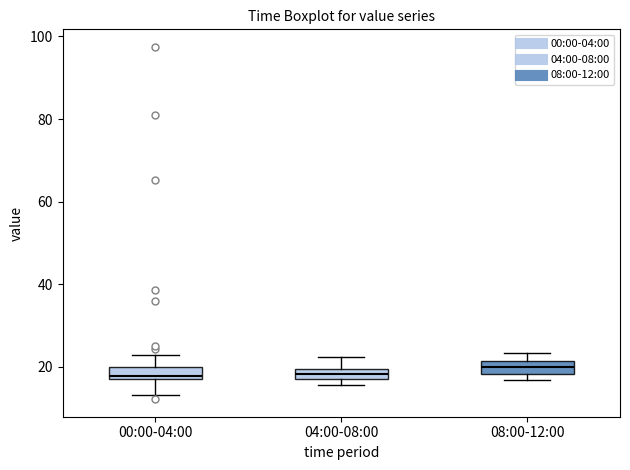

Where does the upper whisker of the box for 00:00-04:00 end on the y-axis? The values are not printed on the chart, so give them approximately, as read against the axis.

22